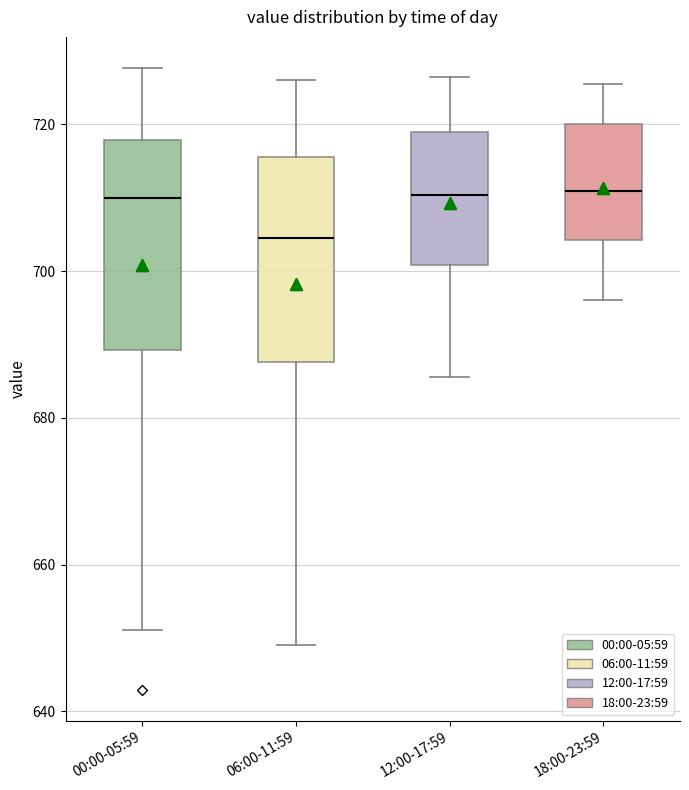

Reading left to right, transcribe this box plot: for each box, give where its median line is, the range the box spans, and where its two whiskers end, as read against the y-axis. The values are not printed on the chart, so give them approximately, as read against the axis.

00:00-05:59: median 710, box 690 to 718, whiskers 652 to 728
06:00-11:59: median 704, box 688 to 716, whiskers 650 to 726
12:00-17:59: median 710, box 700 to 720, whiskers 686 to 726
18:00-23:59: median 710, box 704 to 720, whiskers 696 to 726